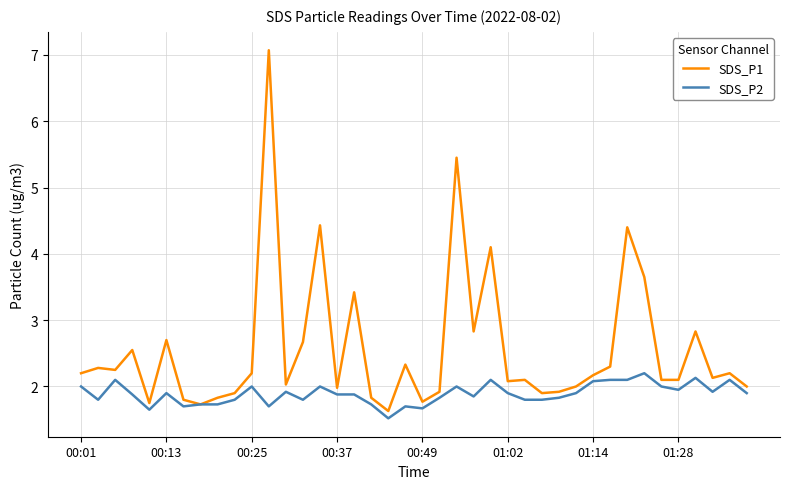

Which series has the largest range (max minus min)?

SDS_P1